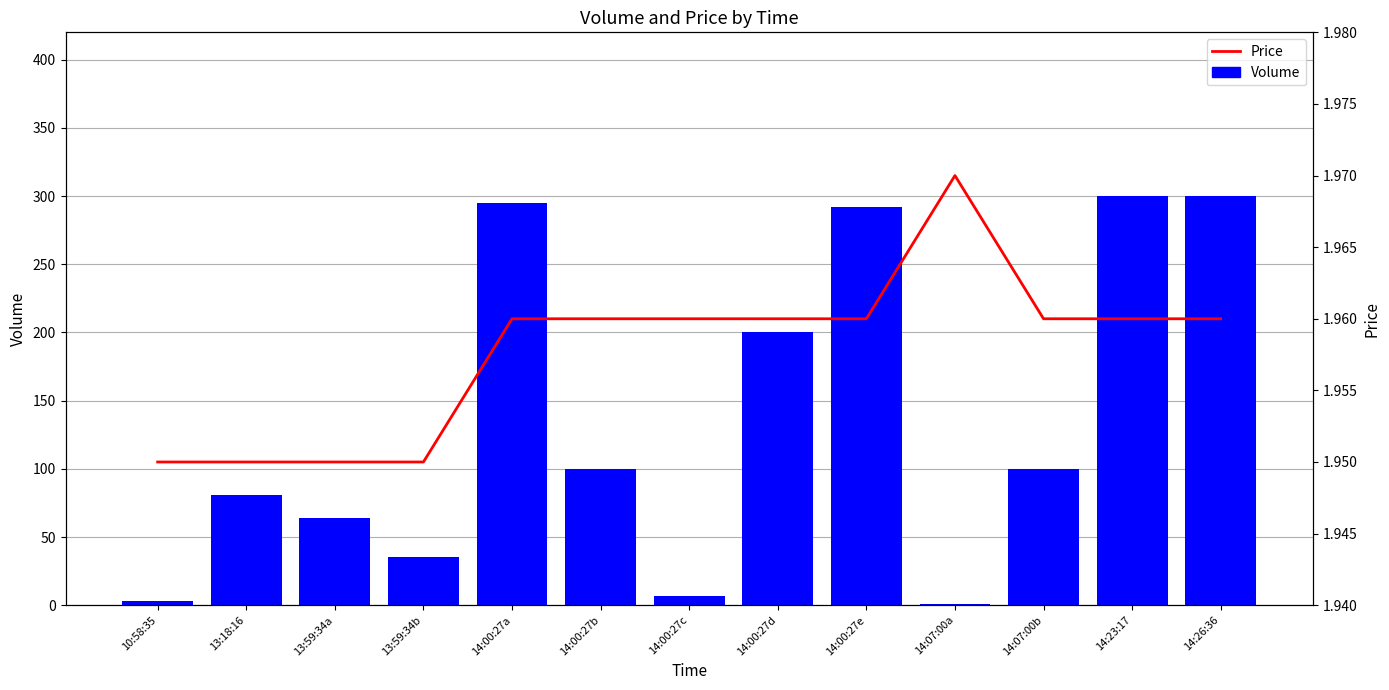

Between 13:59:34b and 14:07:00b, which series saw the biggest shift?

Volume